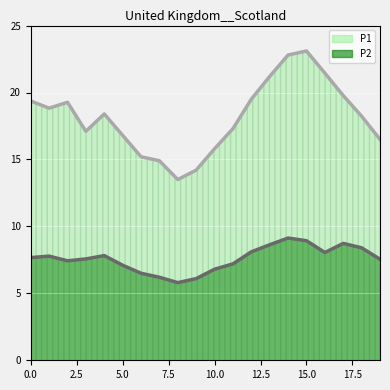

What is the average value of the P1 line series?

18.2